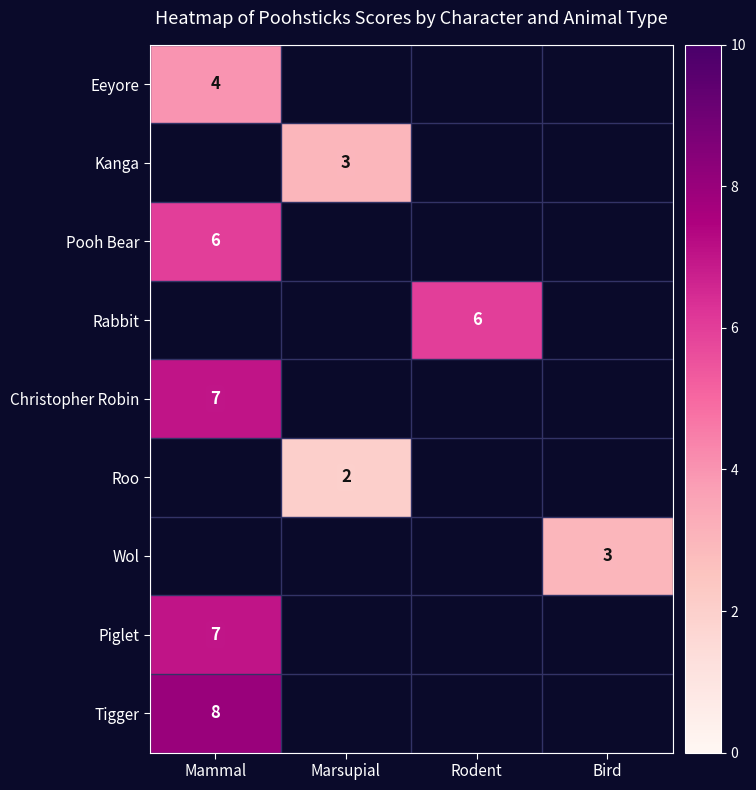

The Pooh Bear series shows 6 at Mammal. True or false?

True